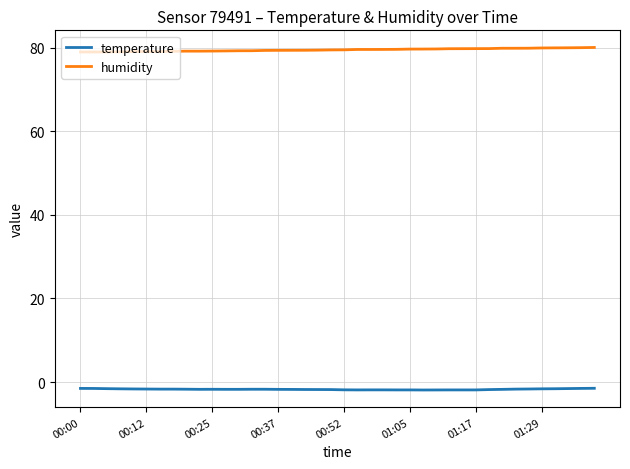

Rank the series by their maximum value, from highest to lowest.

humidity, temperature